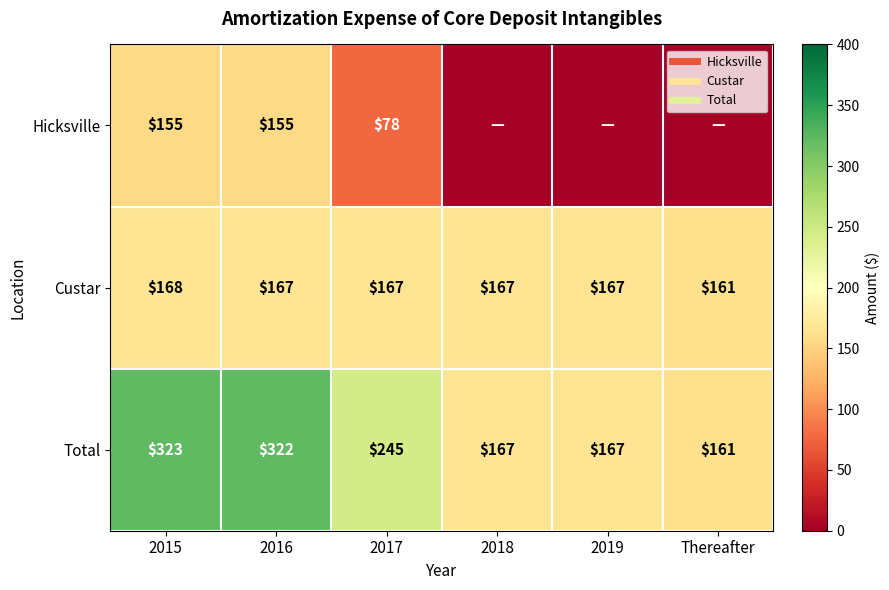

Where is Hicksville nearest to the value 77?

2017